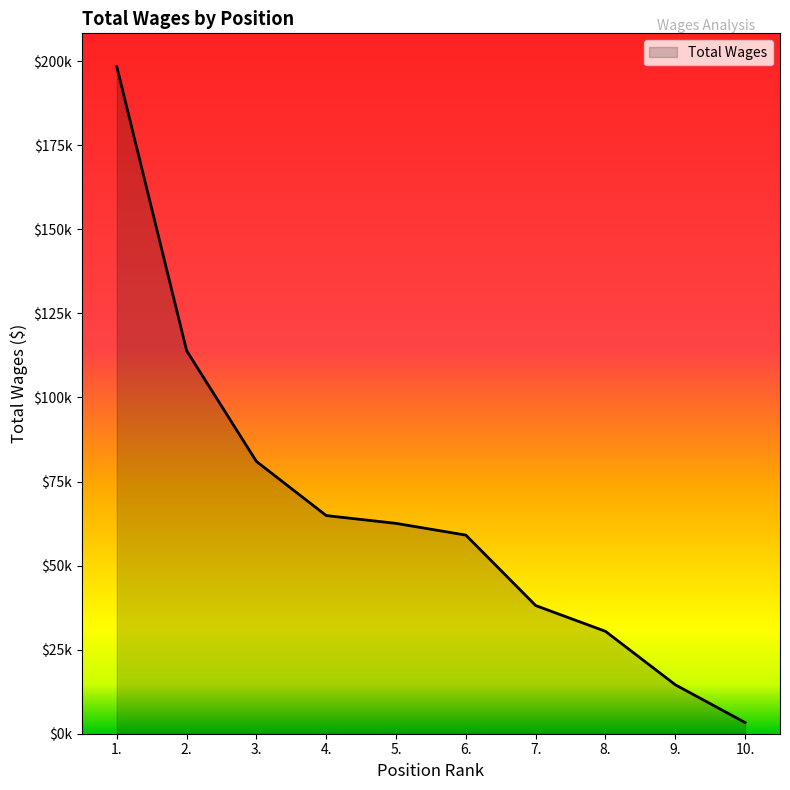

Does the chart have visible grid lines?

No